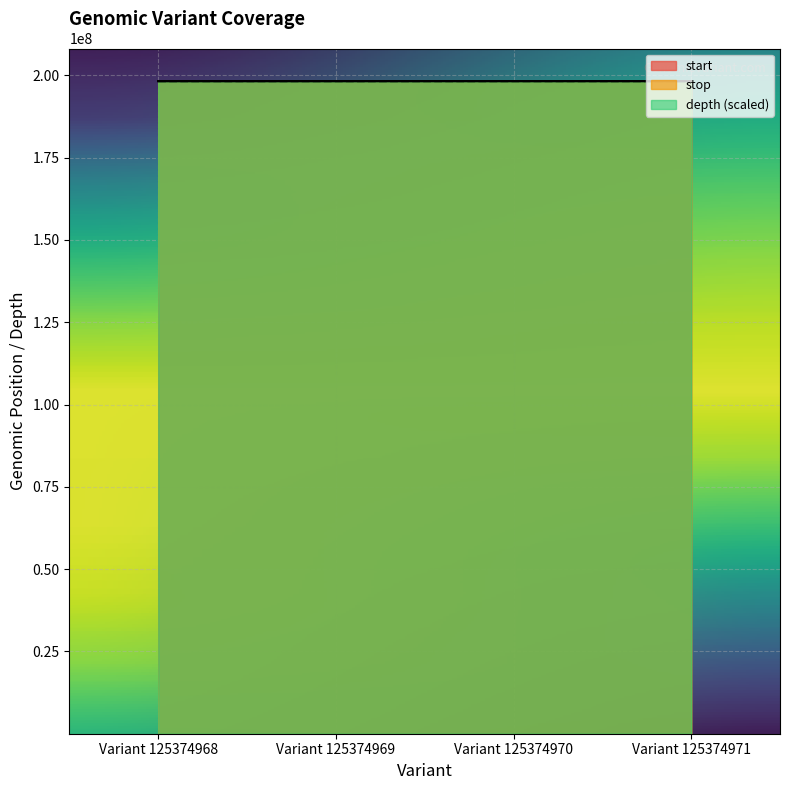

At which label is depth closest to 198229525?

Variant 125374969